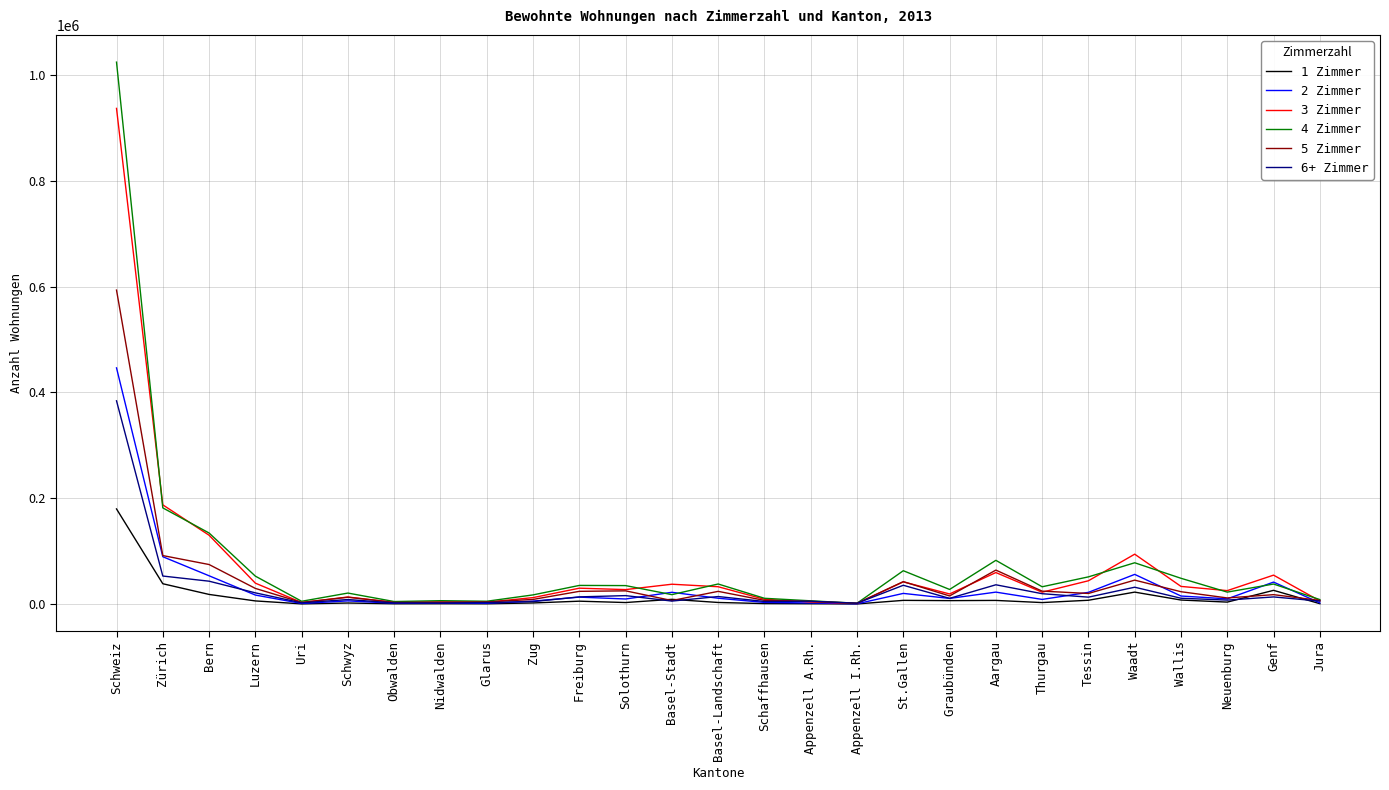

What is the greatest value displayed?

1024077